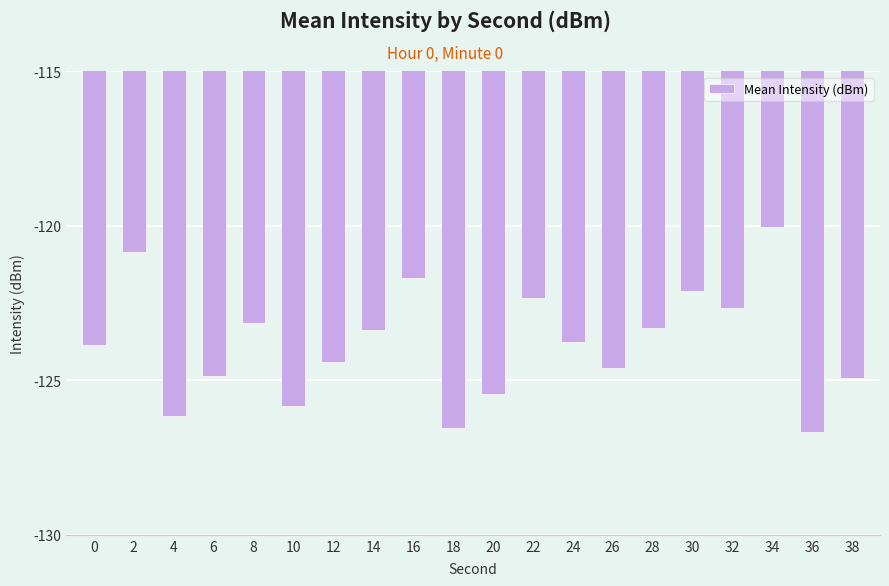

Is it true that the value at 10 is -125.8?

True